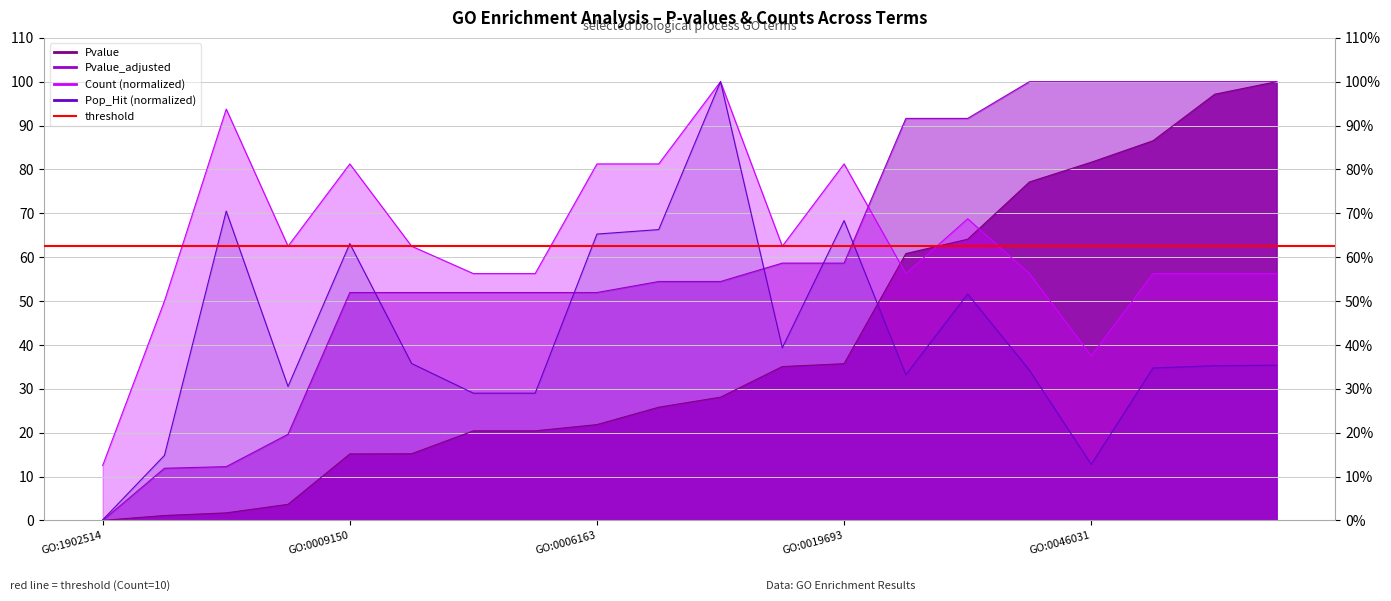

Reading left to right, extract all data points from this chart.

Pvalue: GO:1902514=0.0	GO:0006941=1.1	GO:0072521=1.7	GO:0006936=3.7	GO:0009150=15.1	GO:0003012=15.2	GO:0046034=20.4	GO:0042278=20.4	GO:0006163=21.8	GO:0009259=25.8	GO:0055086=28.1	GO:0006732=35.1	GO:0019693=35.7	GO:0009205=60.8	GO:0097435=64.1	GO:0009144=77.1	GO:0046031=81.6	GO:0070588=86.5	GO:0009199=97.1	GO:0009167=100.0
Pvalue_adjusted: GO:1902514=0.0	GO:0006941=11.9	GO:0072521=12.3	GO:0006936=19.6	GO:0009150=51.9	GO:0003012=51.9	GO:0046034=51.9	GO:0042278=51.9	GO:0006163=51.9	GO:0009259=54.5	GO:0055086=54.5	GO:0006732=58.6	GO:0019693=58.6	GO:0009205=91.6	GO:0097435=91.6	GO:0009144=100.0	GO:0046031=100.0	GO:0070588=100.0	GO:0009199=100.0	GO:0009167=100.0
Count: GO:1902514=12.5	GO:0006941=50.0	GO:0072521=93.8	GO:0006936=62.5	GO:0009150=81.2	GO:0003012=62.5	GO:0046034=56.2	GO:0042278=56.2	GO:0006163=81.2	GO:0009259=81.2	GO:0055086=100.0	GO:0006732=62.5	GO:0019693=81.2	GO:0009205=56.2	GO:0097435=68.8	GO:0009144=56.2	GO:0046031=37.5	GO:0070588=56.2	GO:0009199=56.2	GO:0009167=56.2
Pop_Hit: GO:1902514=0.1	GO:0006941=14.8	GO:0072521=70.5	GO:0006936=30.5	GO:0009150=63.1	GO:0003012=35.8	GO:0046034=29.0	GO:0042278=29.0	GO:0006163=65.3	GO:0009259=66.3	GO:0055086=100.0	GO:0006732=39.3	GO:0019693=68.3	GO:0009205=33.2	GO:0097435=51.6	GO:0009144=34.2	GO:0046031=12.8	GO:0070588=34.7	GO:0009199=35.2	GO:0009167=35.4